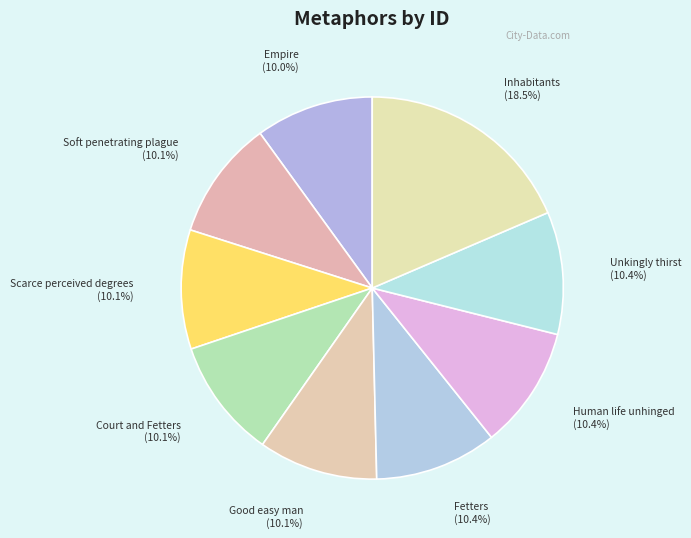

Which slice is the largest?

Inhabitants